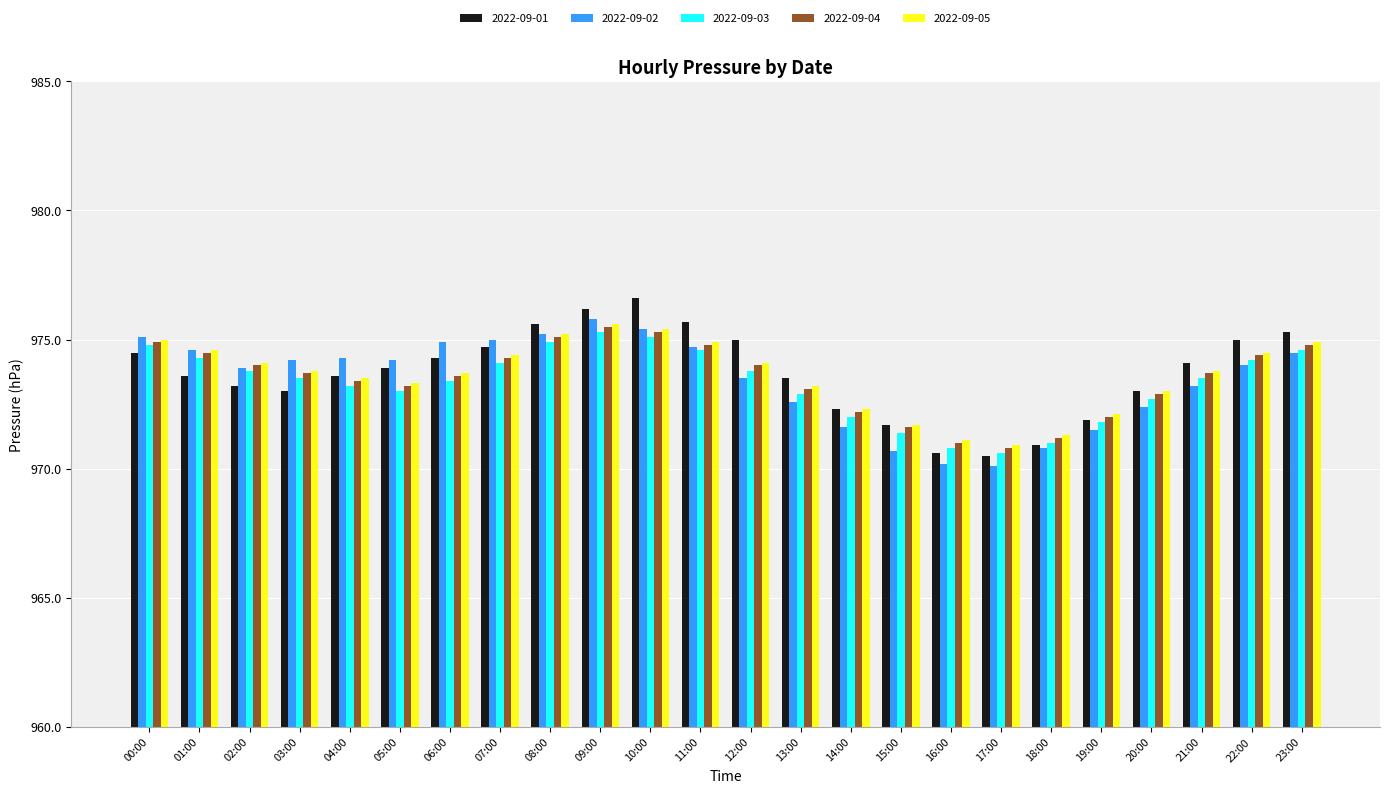

At which label does 2022-09-03 first exceed 13?

00:00